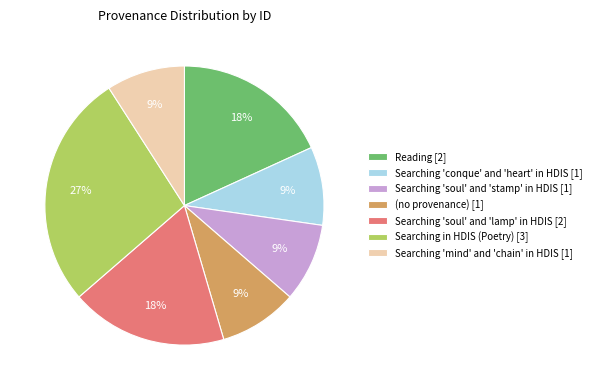

How many slices are in this pie chart?

7